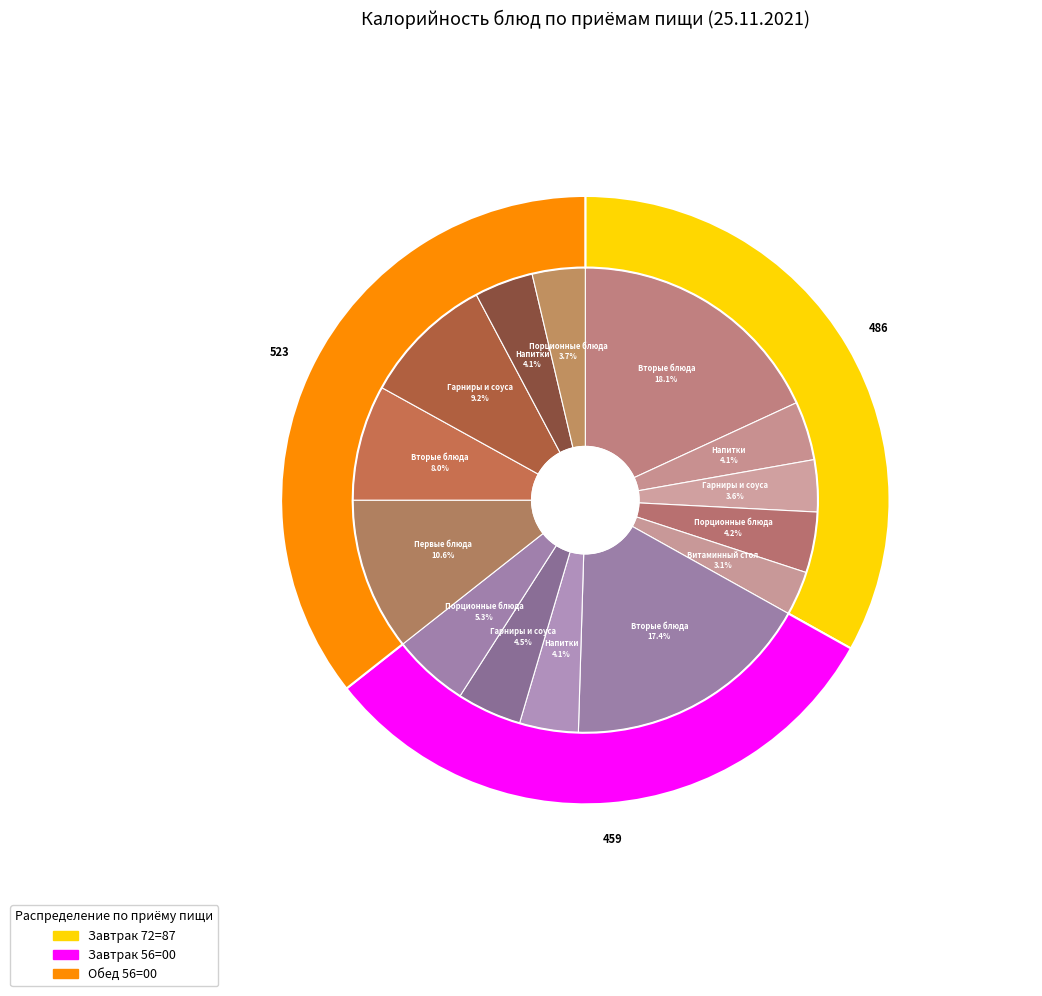

Is there a majority slice in this chart?

No